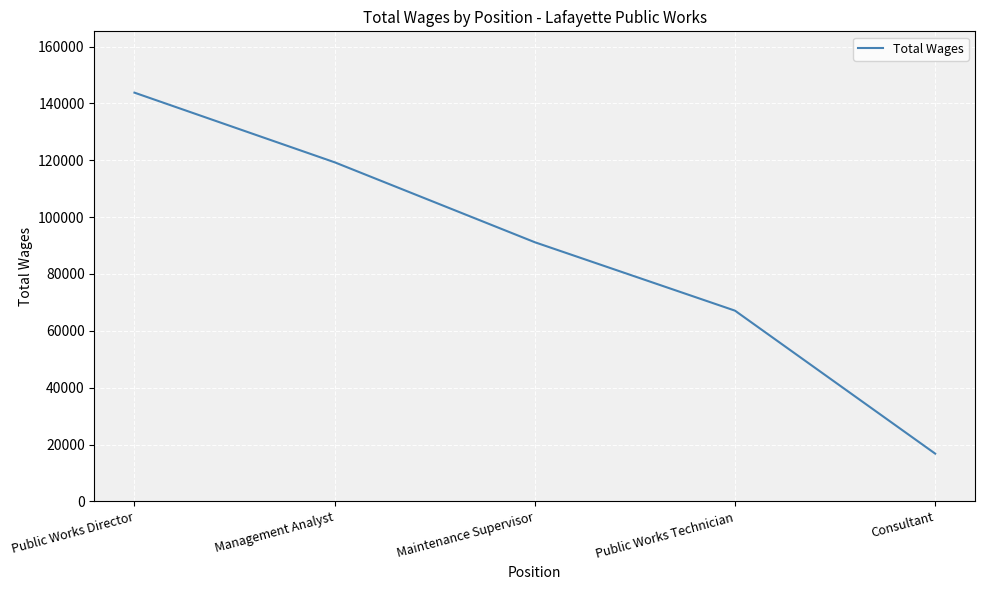

Reading right to left, transcribe all the data shown in this chart.

Consultant=16825	Public Works Technician=67106	Maintenance Supervisor=91171	Management Analyst=119288	Public Works Director=143782